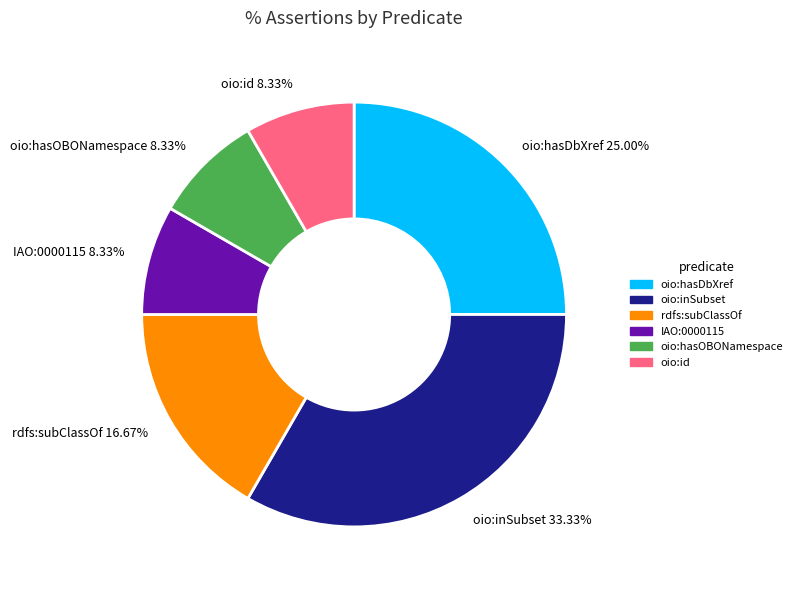

Does oio:hasDbXref account for over 50% of the chart?

No